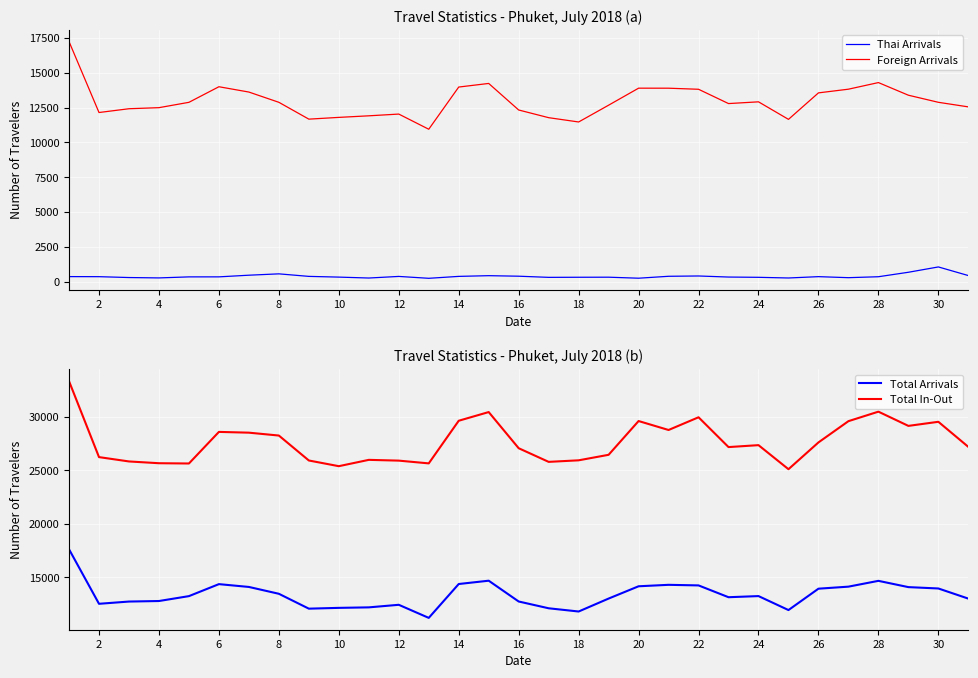

True or false: Foreign Arrivals and Thai Arrivals cross at least once.

False